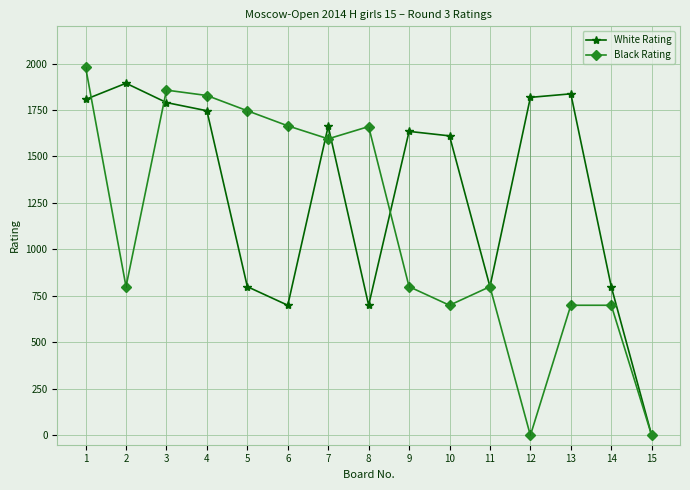

How many values in the White Rating series are below 1635?

7